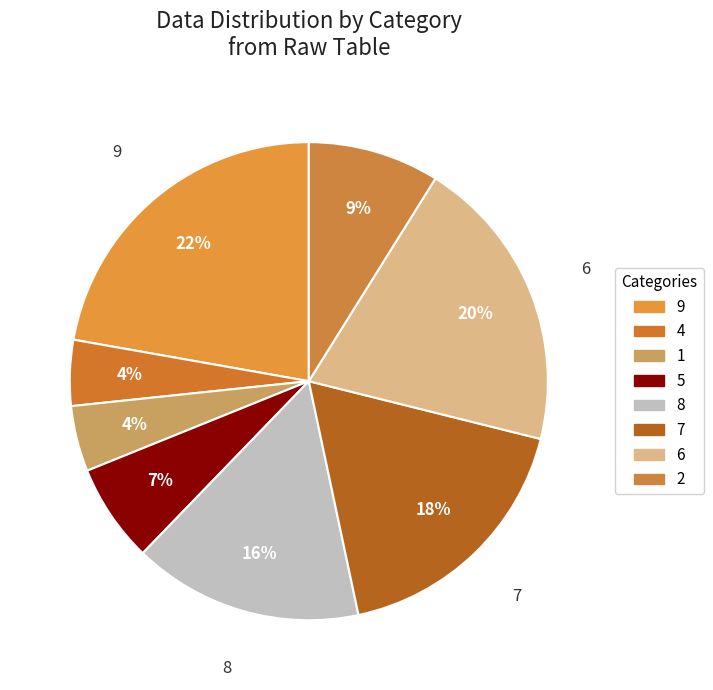

Count the number of slices in the pie.

8